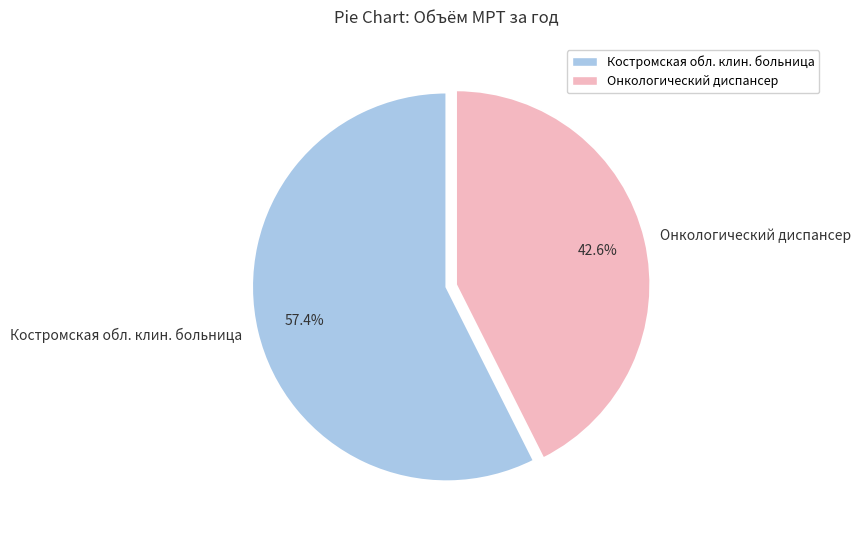

Which has a higher value, Онкологический диспансер or Костромская обл. клин. больница?

Костромская обл. клин. больница